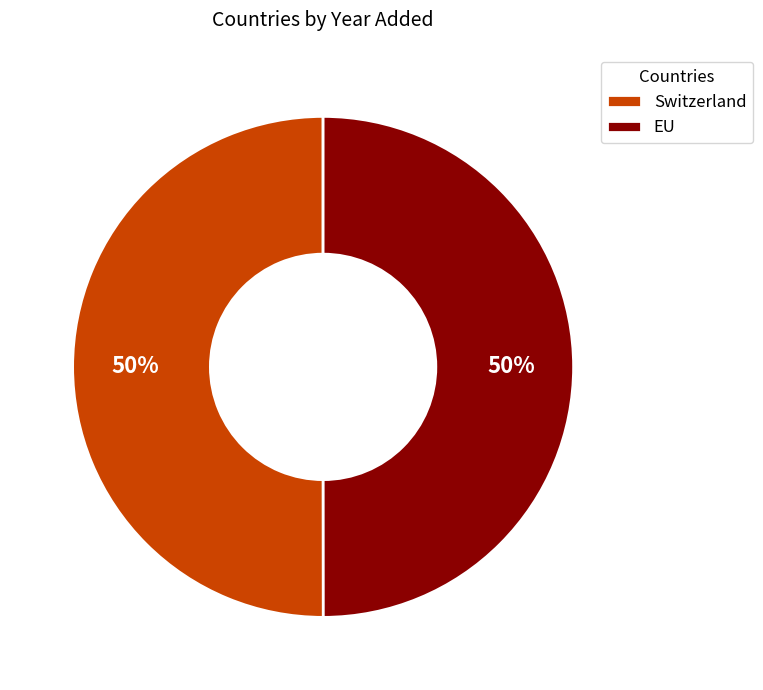

To the nearest percent, what percentage of the pie is EU?

50%